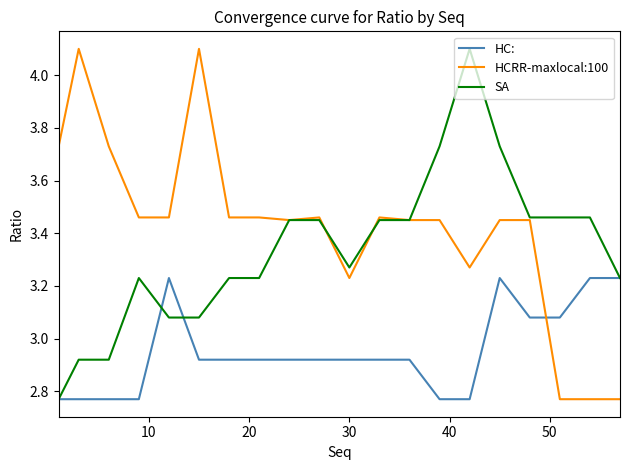

Which series has the largest total across all categories?

HCRR-maxlocal:100